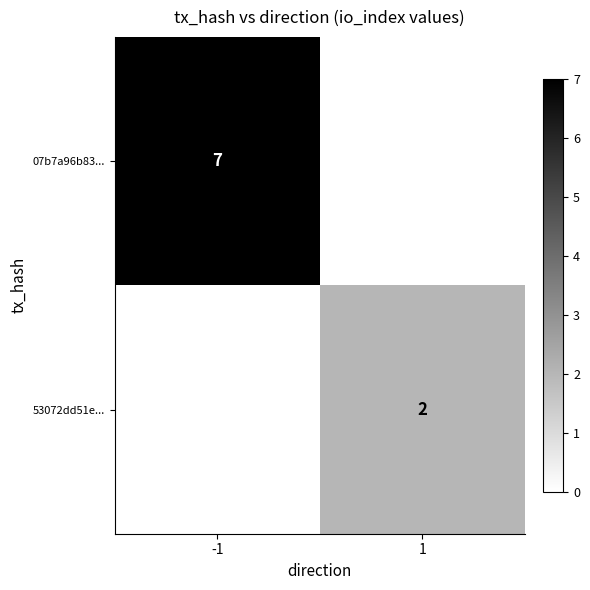

Is it true that 53072dd51e... equals 2 at 1?

True